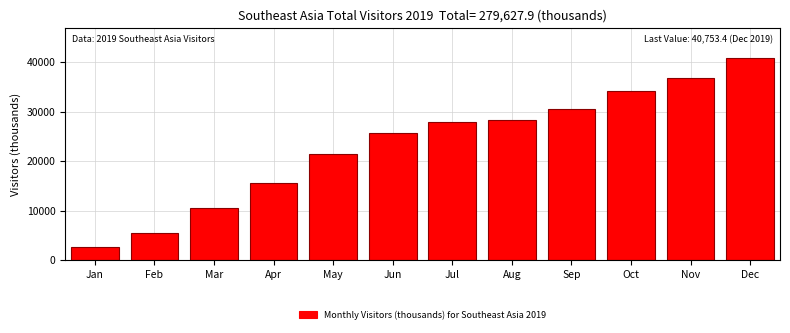

Reading right to left, what are all the values shown in this chart?

Dec=40753.4	Nov=36744.9	Oct=34193.9	Sep=30469.5	Aug=28212.1	Jul=27875.5	Jun=25656.6	May=21456.2	Apr=15574.7	Mar=10570.3	Feb=5505.4	Jan=2615.4